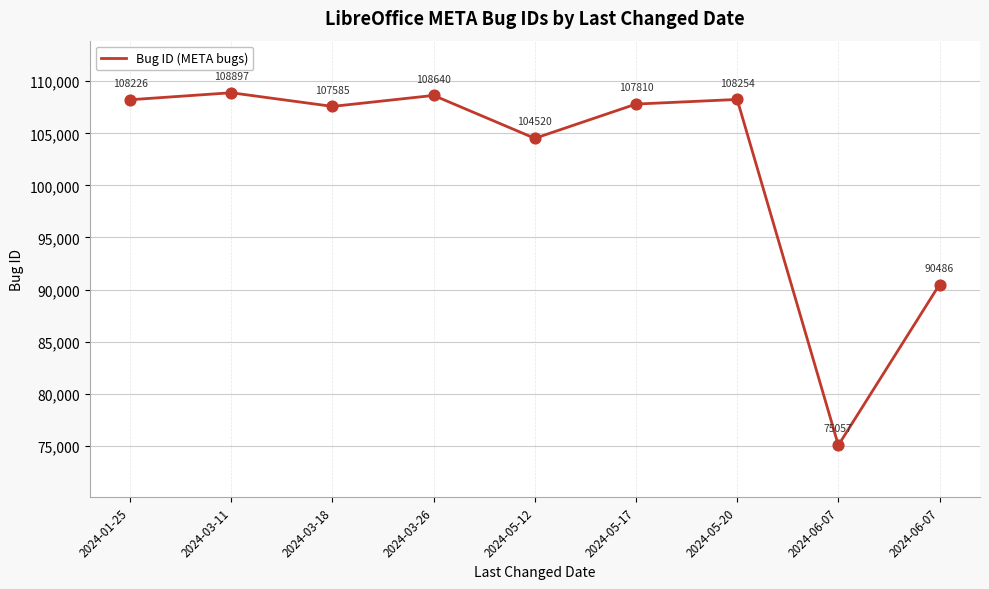

Between 2024-03-18 and 2024-06-07, which is larger?

2024-03-18